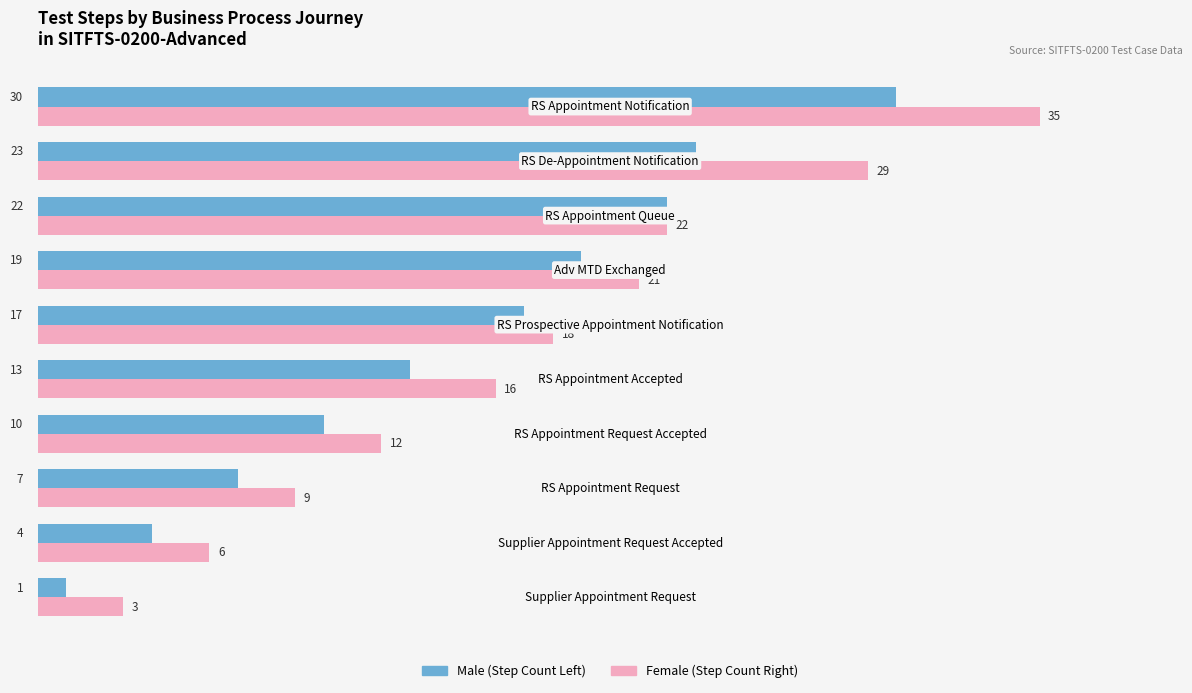

What is the greatest value displayed?

35